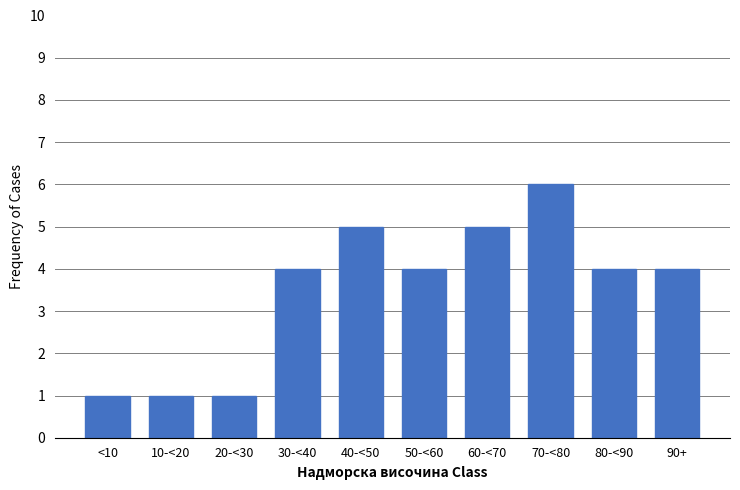

Reading left to right, list all the values displayed in this chart.

<10=1	10-<20=1	20-<30=1	30-<40=4	40-<50=5	50-<60=4	60-<70=5	70-<80=6	80-<90=4	90+=4